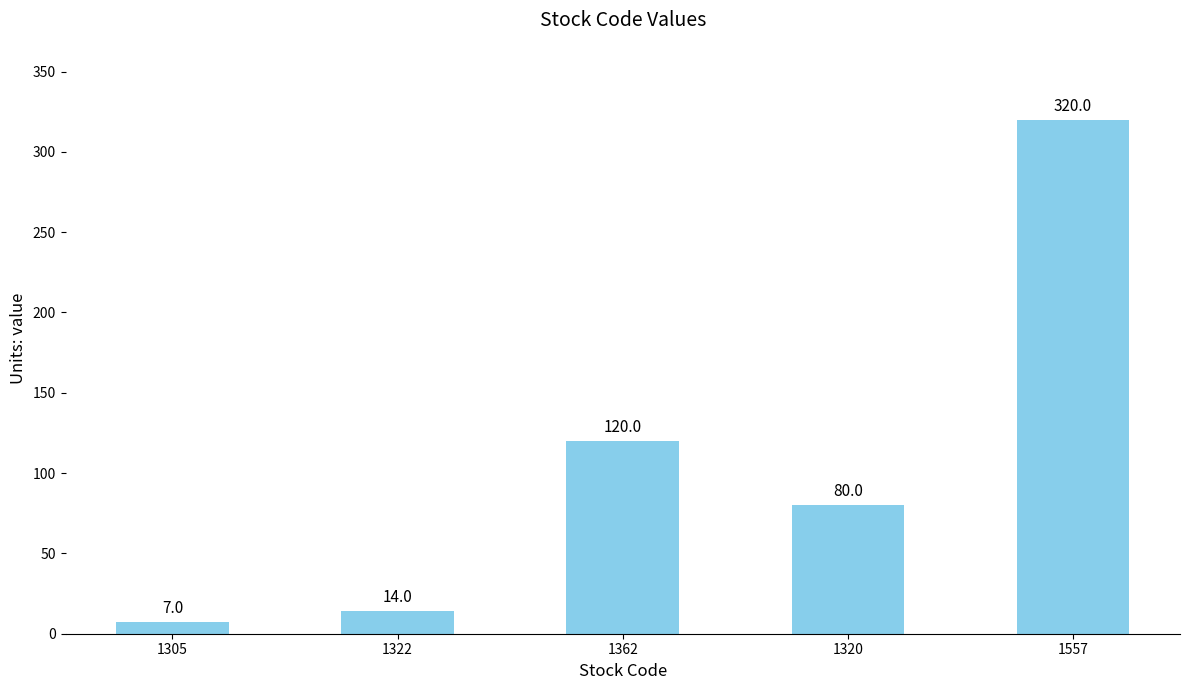

Rank the categories by value from lowest to highest.

1305, 1322, 1320, 1362, 1557